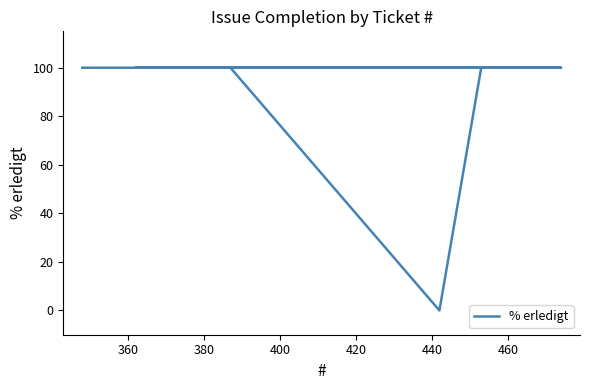

Does the chart display data point markers on the line(s)?

No